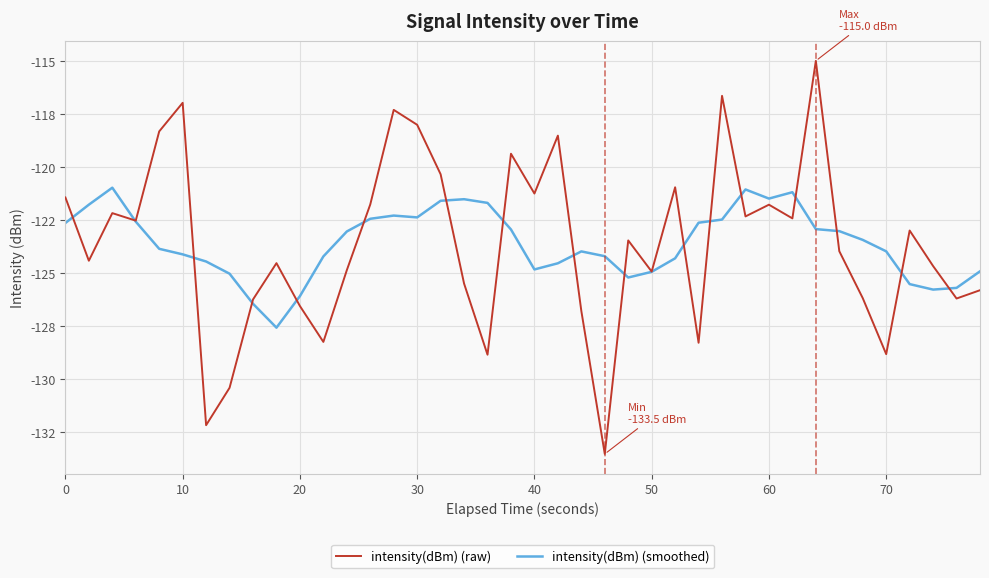

How many interior local peaks does the intensity(dBm) (smoothed) series have?

6